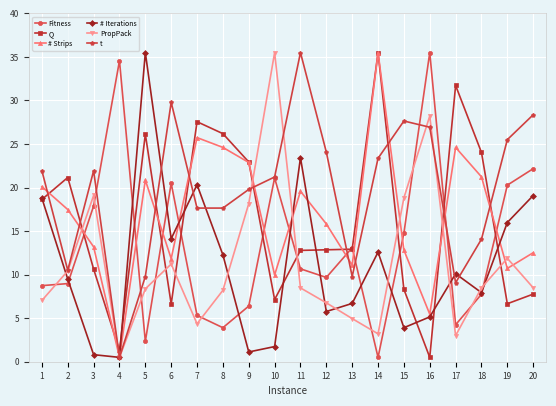

True or false: Q and Fitness cross at least once.

True